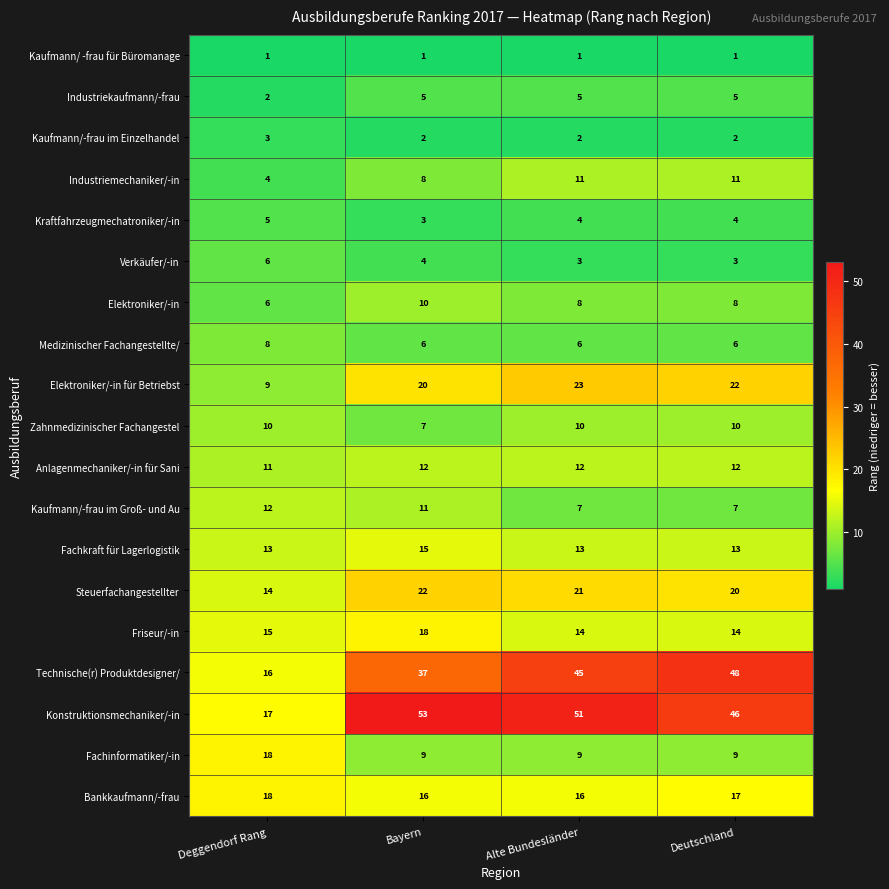

Count the number of data series in this chart.

19